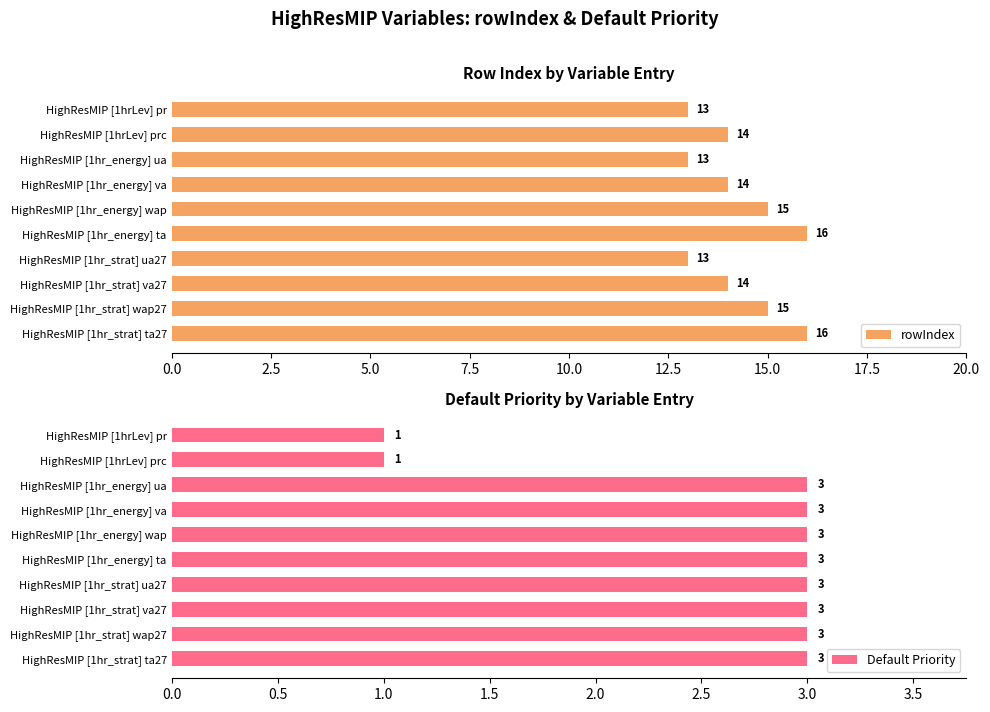

What is the average value of the Default Priority series?

3